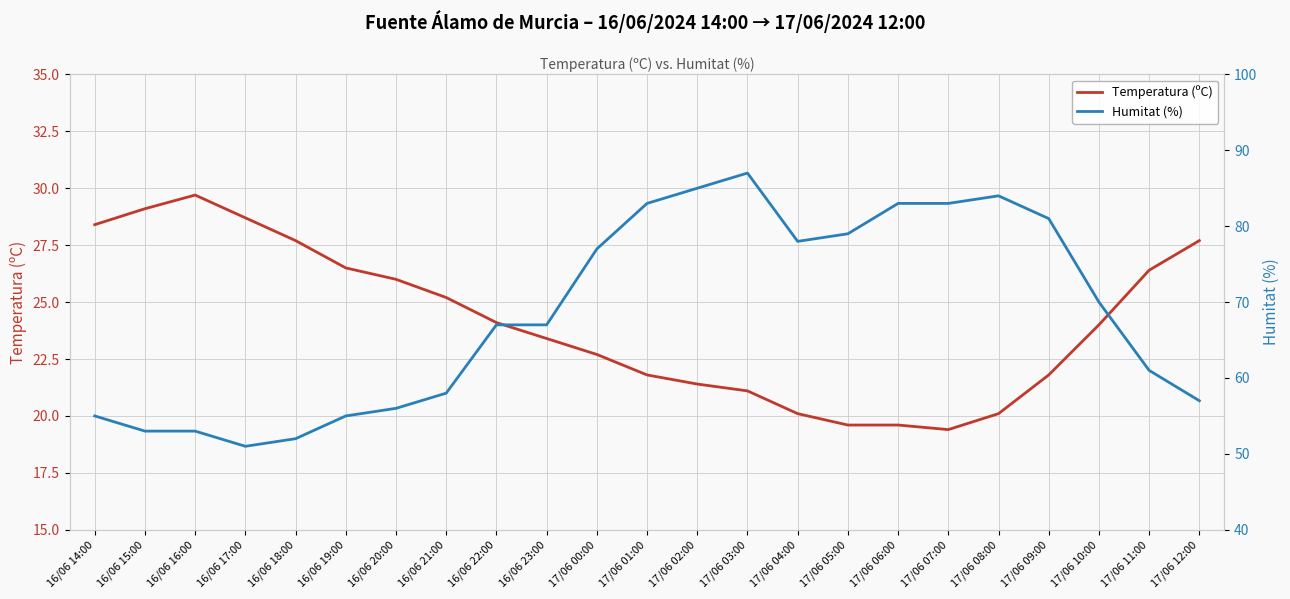

What is the smallest value displayed?

19.4